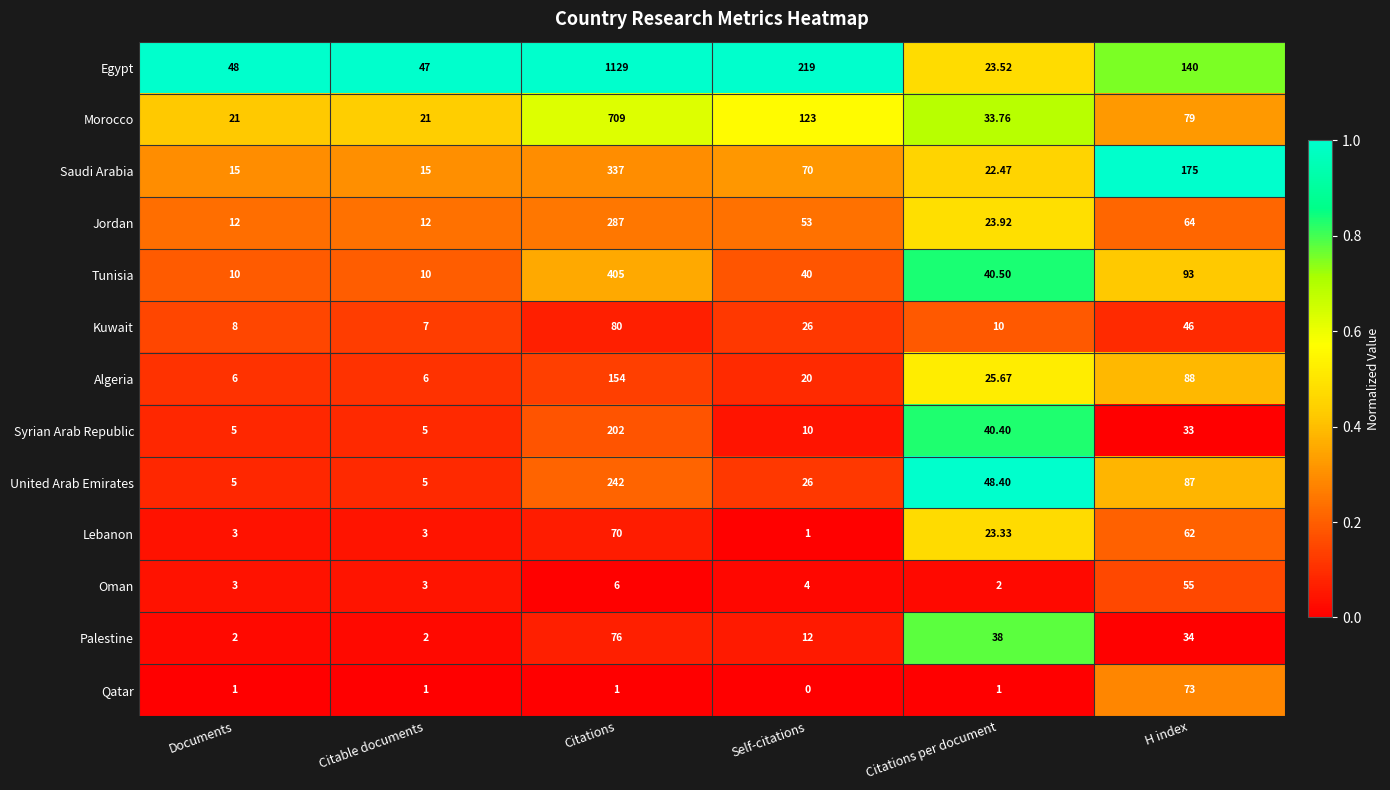

Rank the series by their maximum value, from lowest to highest.

Oman, Lebanon, Qatar, Palestine, Kuwait, Algeria, Syrian Arab Republic, United Arab Emirates, Jordan, Saudi Arabia, Tunisia, Morocco, Egypt